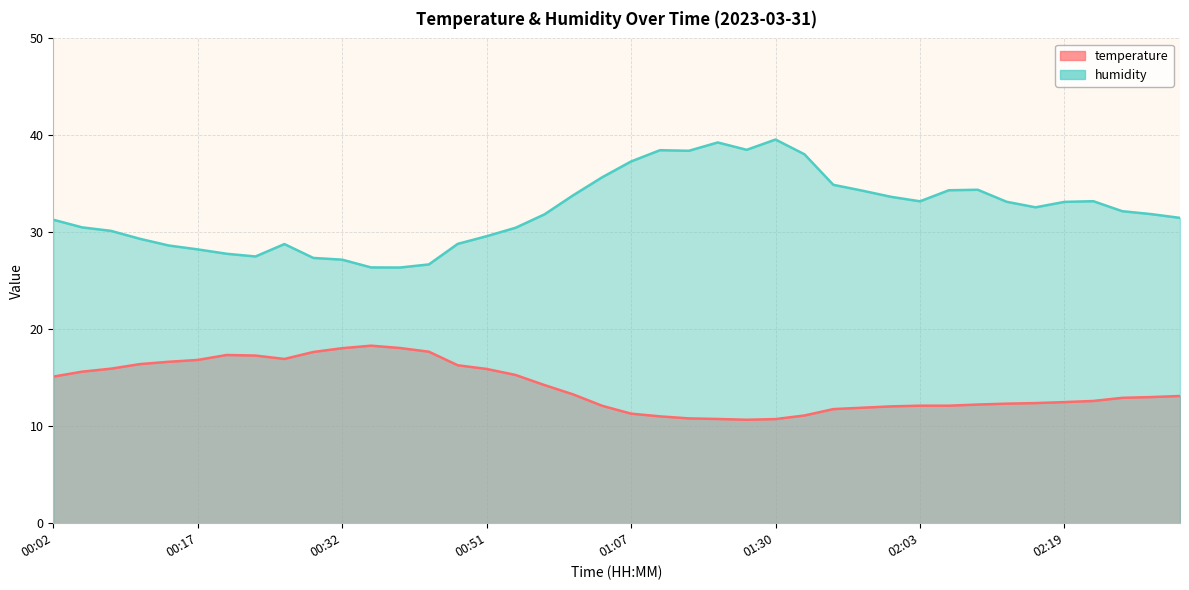

Where is humidity nearest to the value 32?

02:32